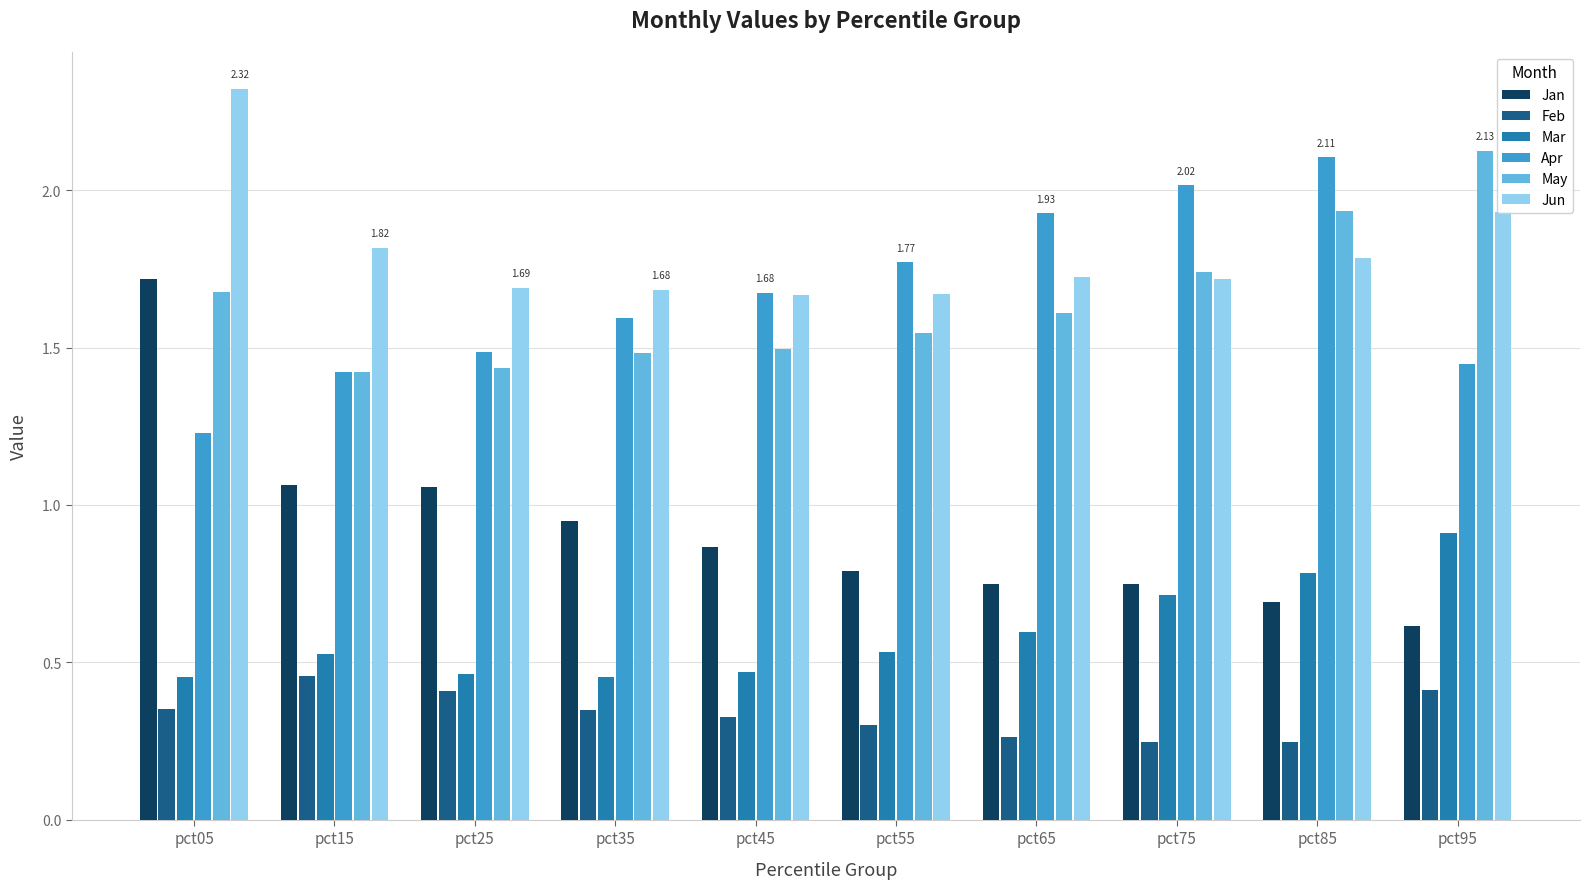

Is it true that Jan equals 0.4 at pct45?

False